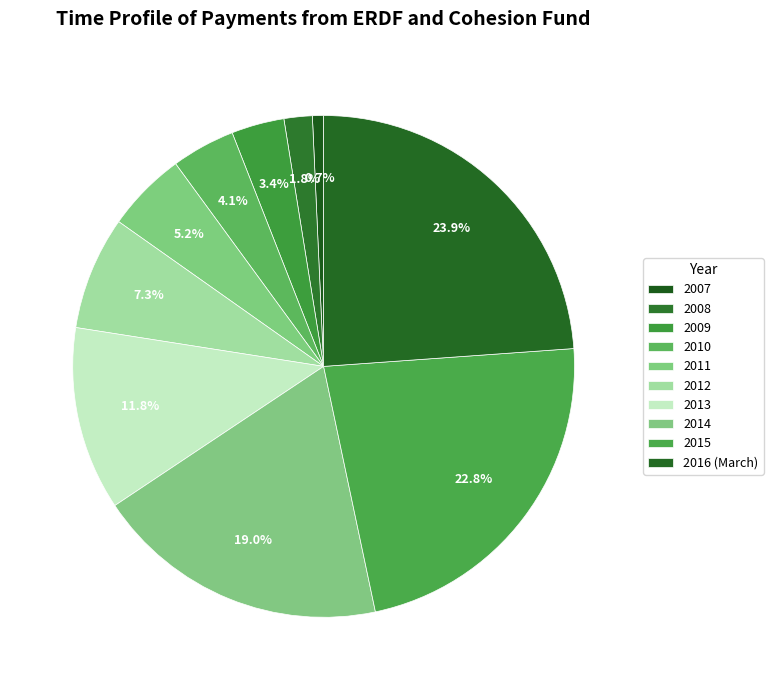

How many slices are in this pie chart?

10